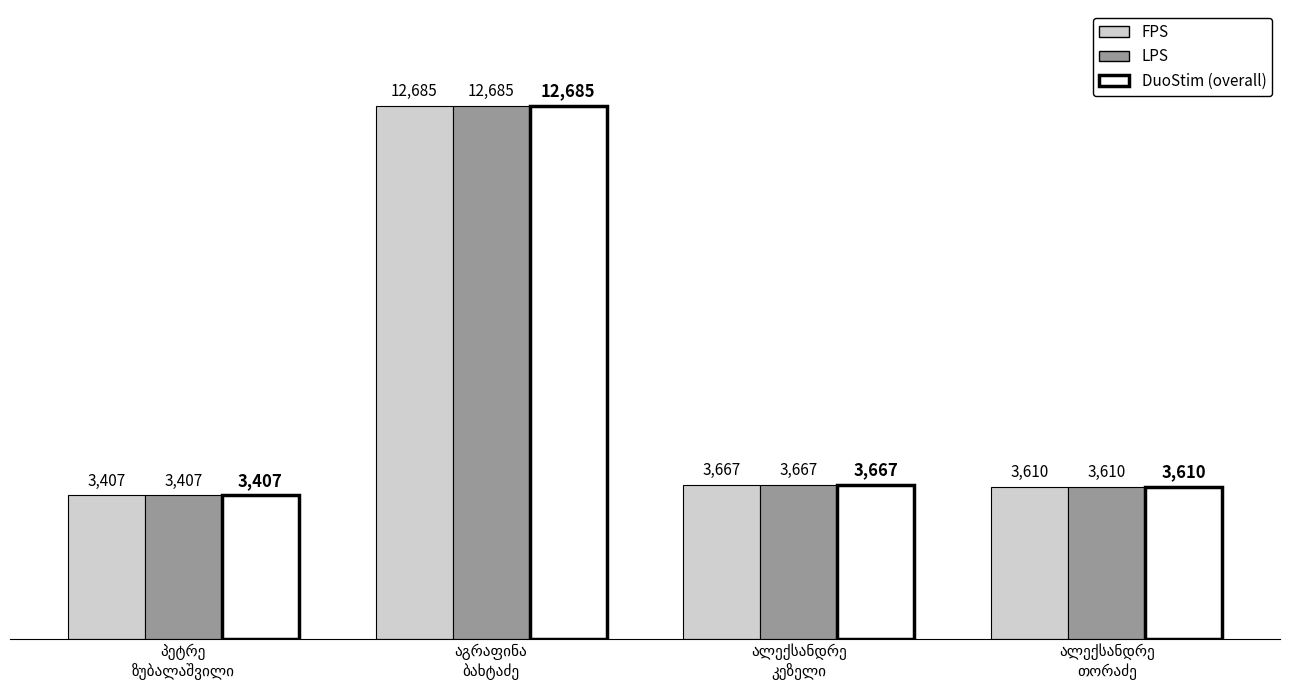

What is the difference between the maximum and minimum values in the FPS series?

9278